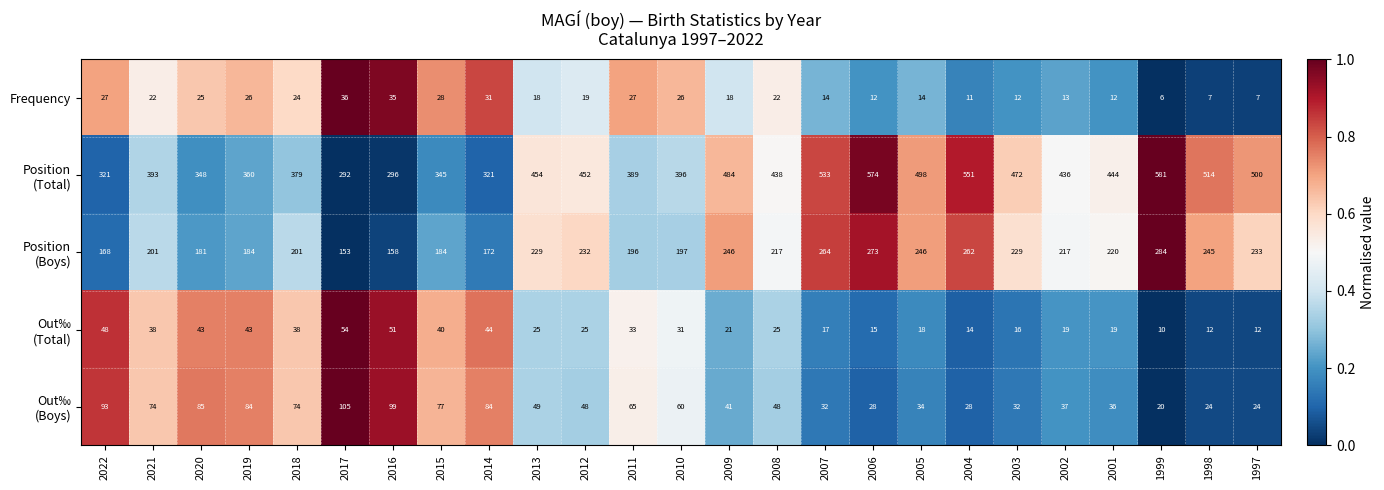

What is the difference between the highest and lowest values at 2014?

290